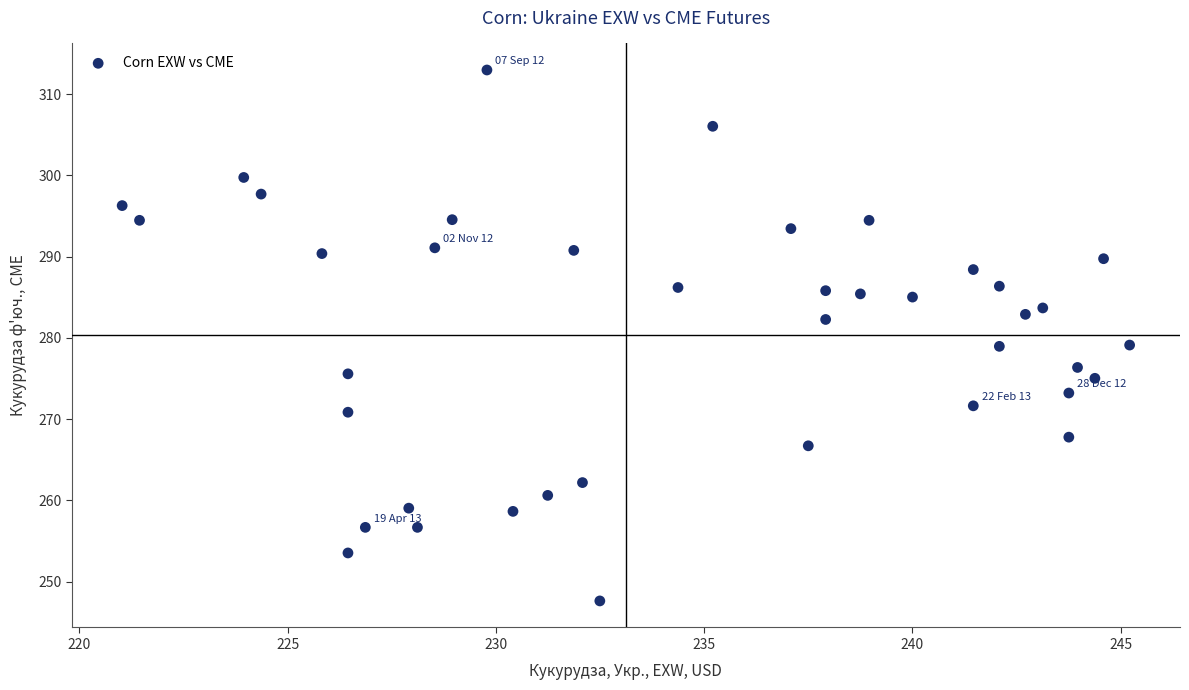

What is the range of Y values (max minus min)?

65.4